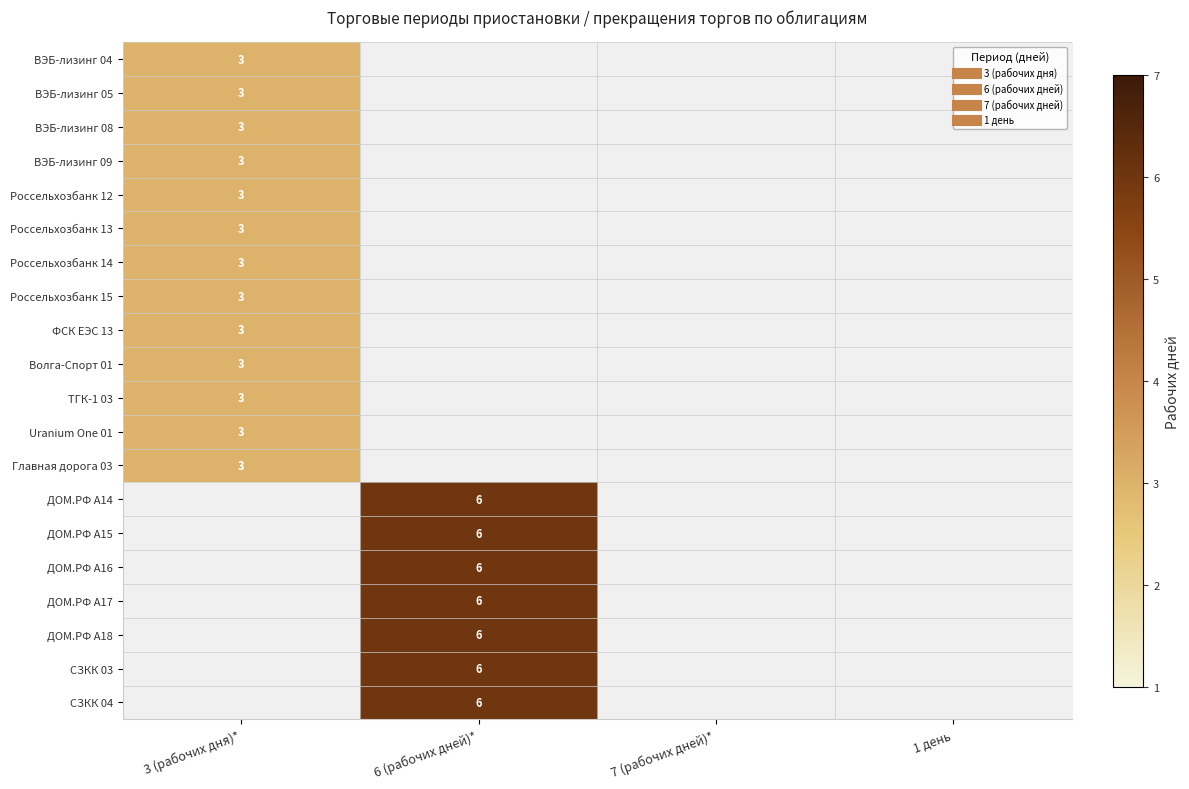

The value of Главная дорога 03 at 3 (рабочих дня)* is 3.0. True or false?

True